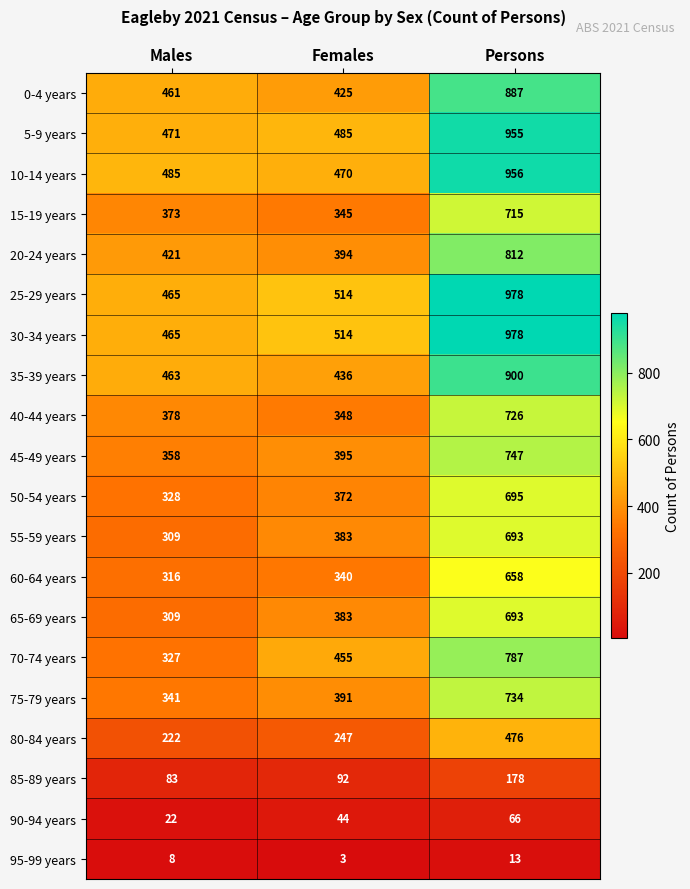

True or false: 10-14 years has a value of 485 at Males.

True